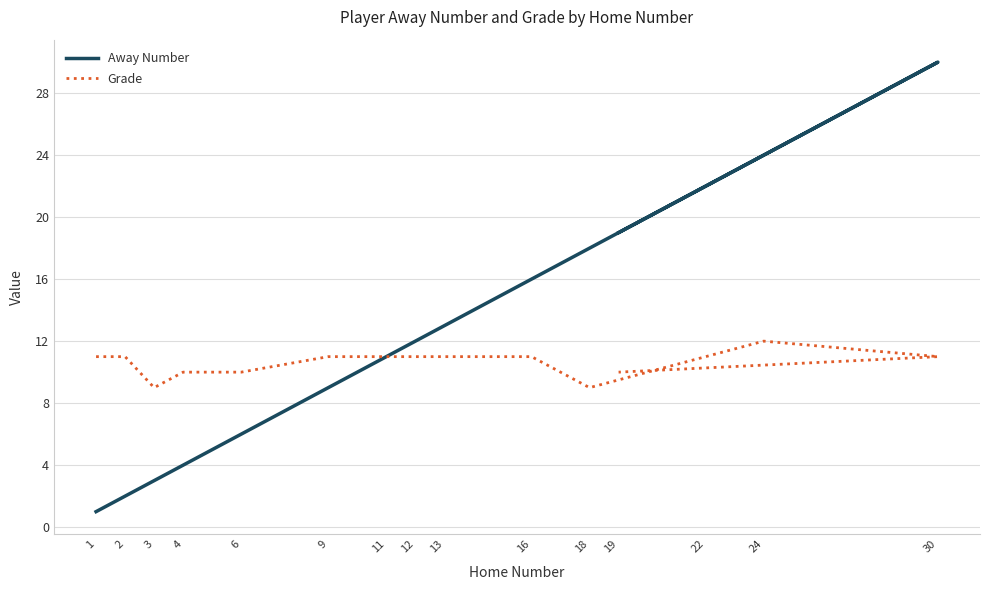

What is the label of the 4th point from the left?

4